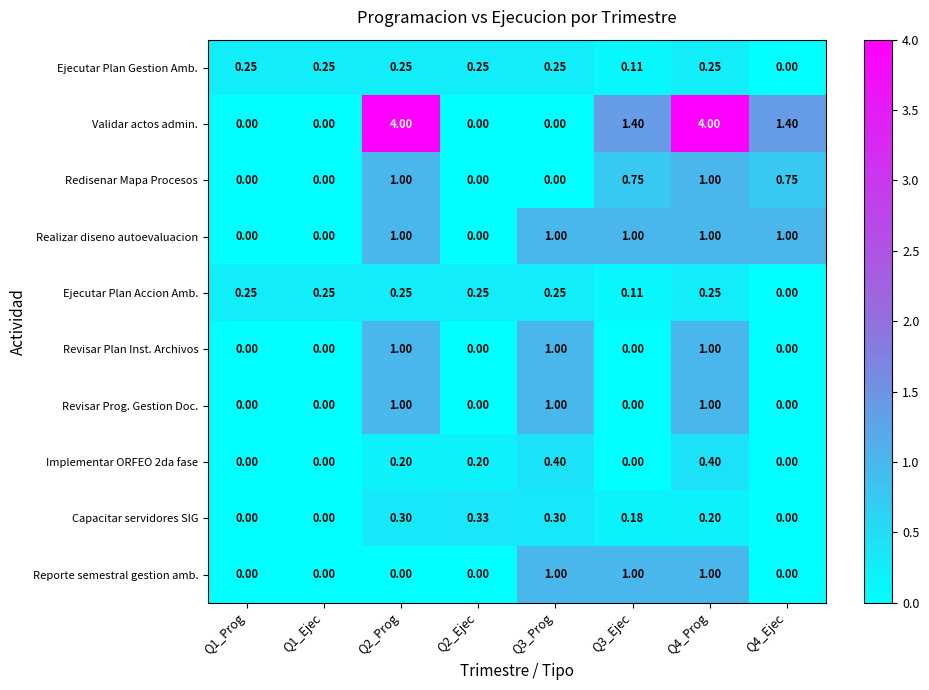

Is the value of Realizar diseno autoevaluacion at Q4_Ejec greater than the value of Revisar Prog. Gestion Doc. at Q4_Ejec?

Yes